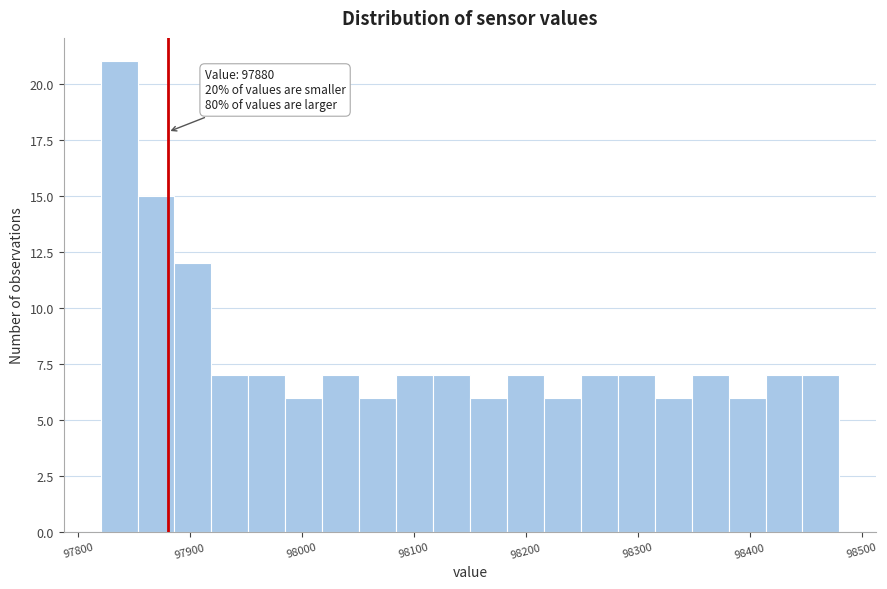

Around what value on the x-axis is the tallest bar? Give the approximate position of its centre, as read against the axis.

97840